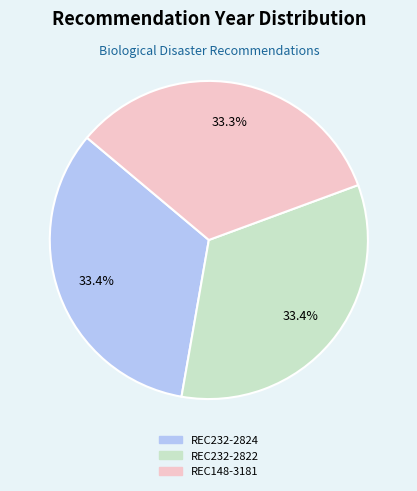

To the nearest percent, what is the average slice percentage?

33%